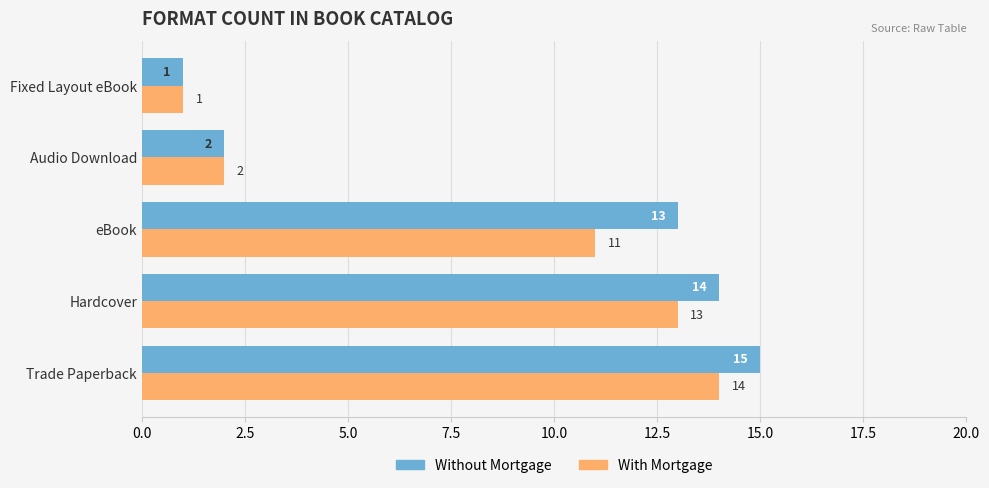

Which series has the largest range (max minus min)?

Without Mortgage